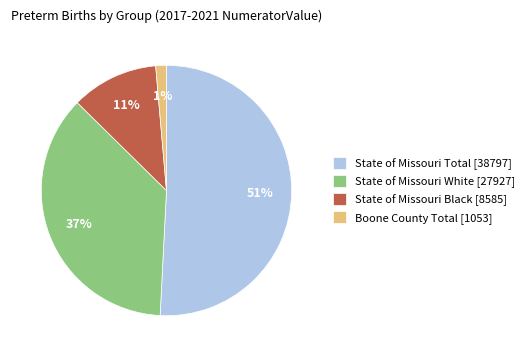

To the nearest percent, what is the difference between the State of Missouri Black [8585] and State of Missouri Total [38797] slice percentages?

40%